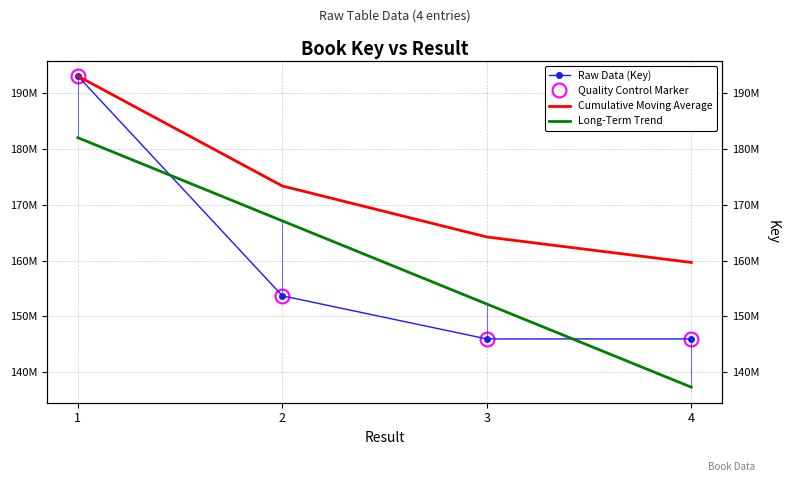

Reading left to right, extract all data points from this chart.

Raw Data (Key): 1=193052740.0	2=153683268.0	3=145964343.0	4=145963923.0
Quality Control Marker: 1=193052740.0	2=153683268.0	3=145964343.0	4=145963923.0
Cumulative Moving Average: 1=193052740.0	2=173368004.0	3=164233450.3	4=159666068.5
Long-Term Trend: 1=182013874.9	2=167115337.3	3=152216799.7	4=137318262.1